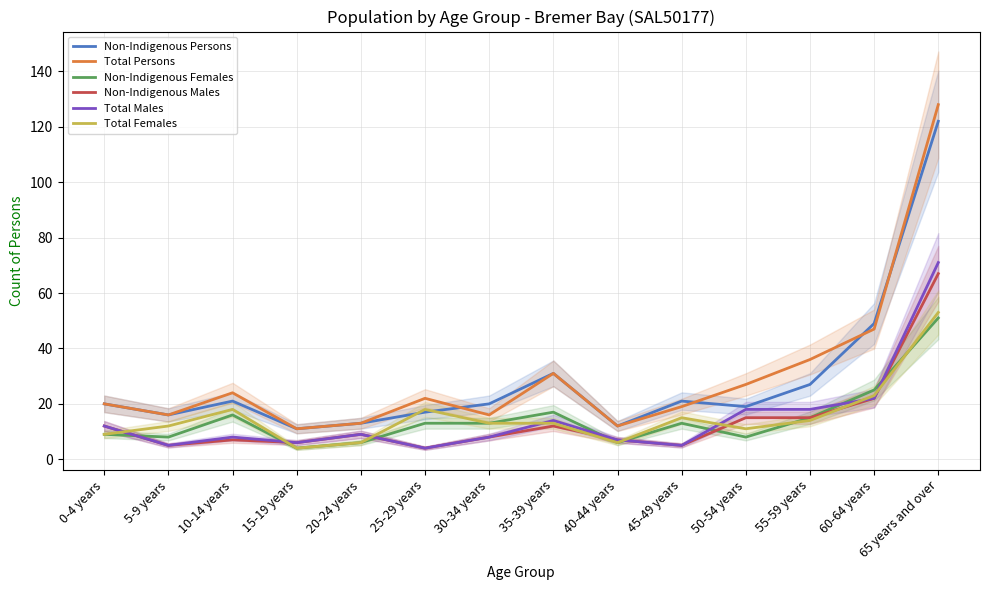

What is the approximate value of Non-Indigenous Persons at 40-44 years, to the nearest 10?

10